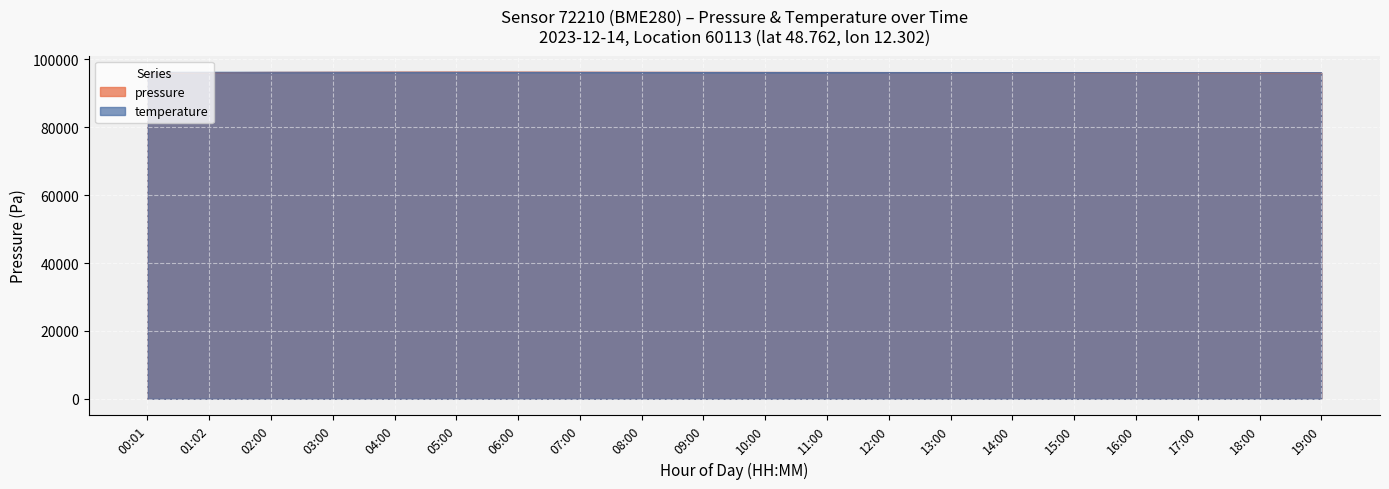

Which series changed the most between 17:00 and 19:00?

pressure